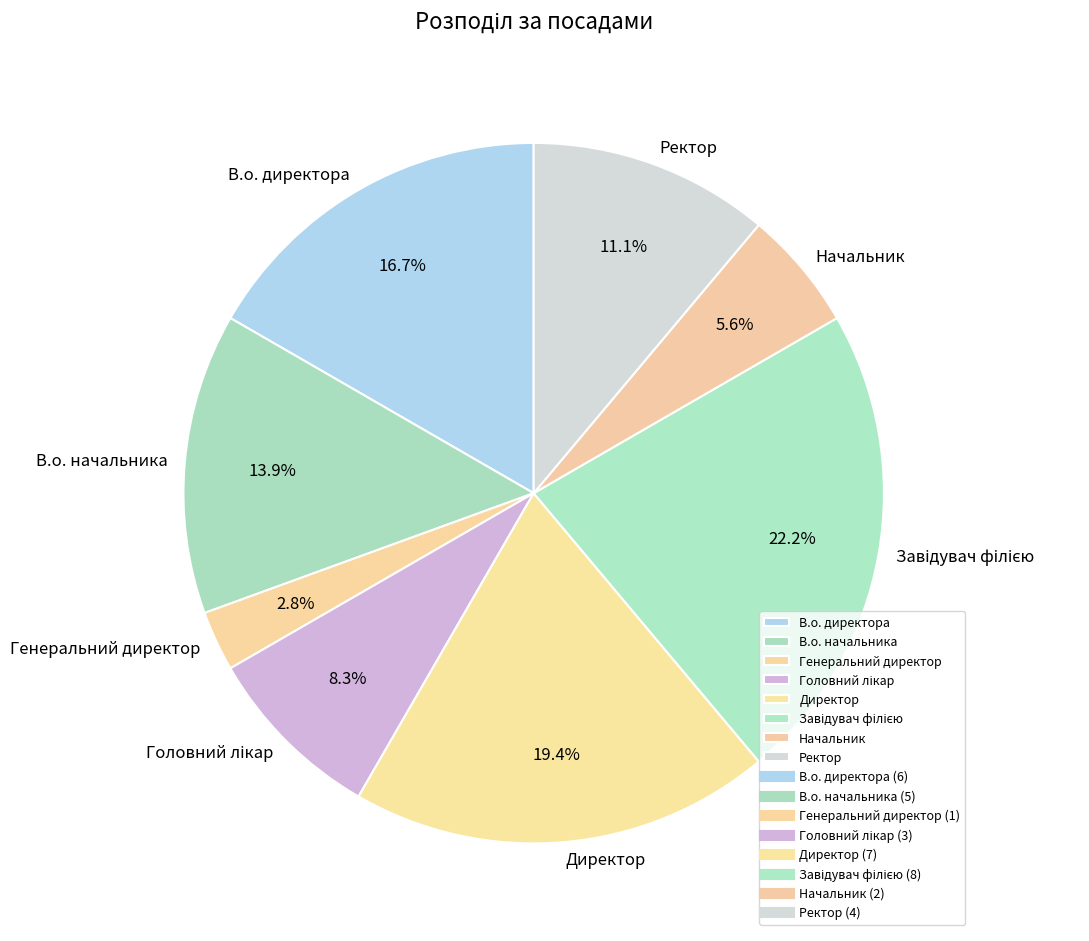

Approximately how many times larger is the value at В.о. начальника compared to В.о. директора?

0.8